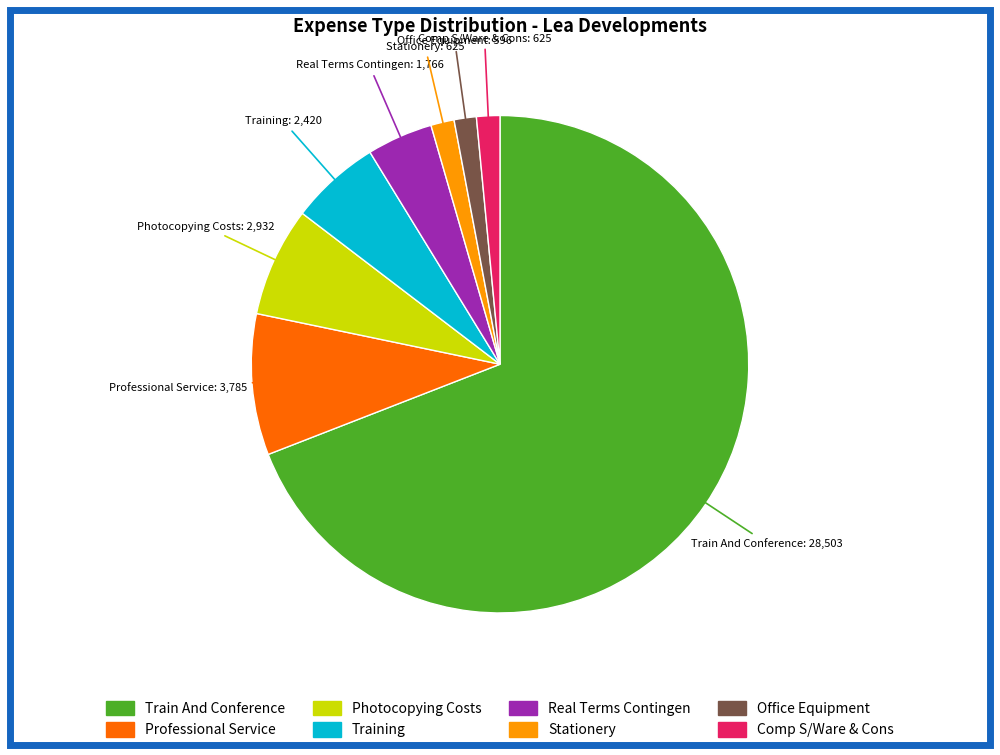

Count the number of slices in the pie.

8